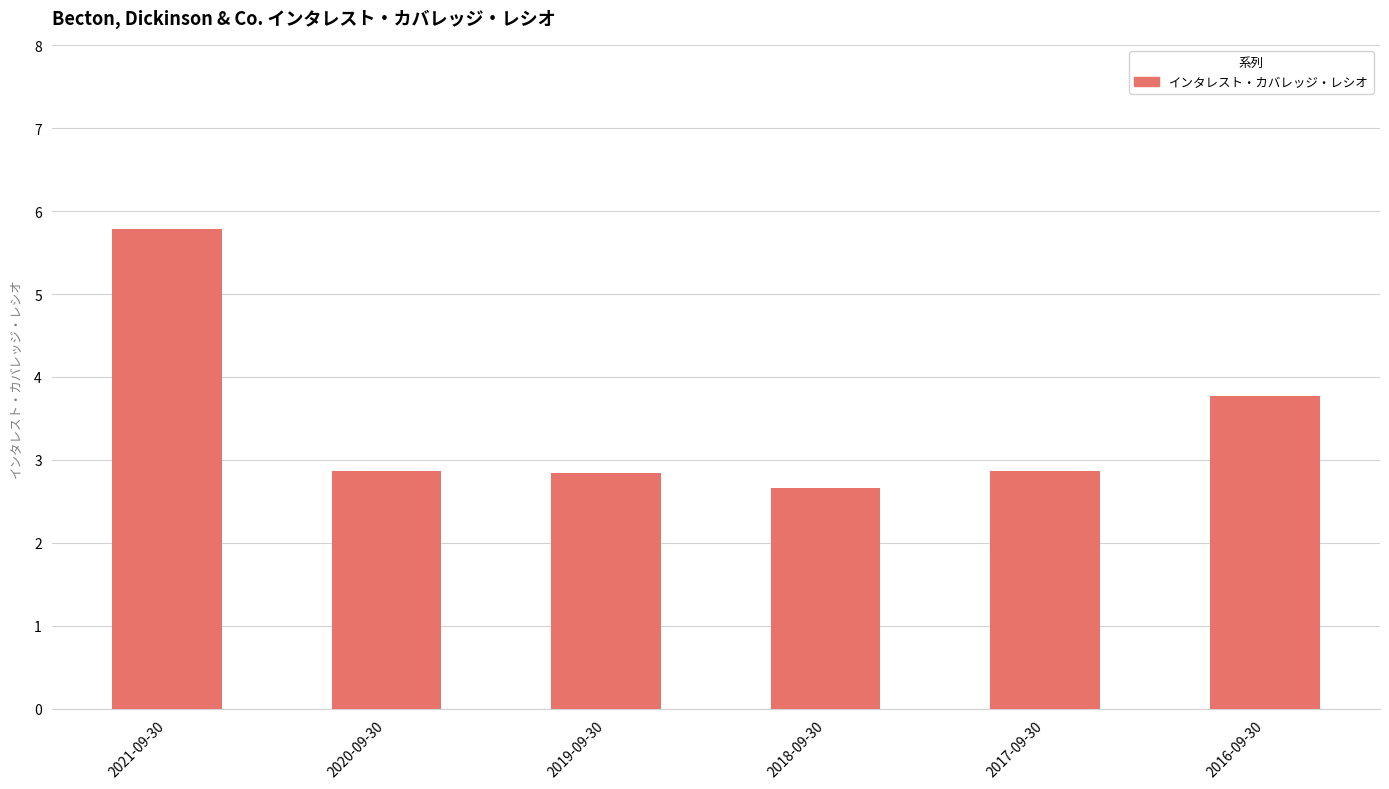

Where is the data nearest to the value 4?

2016-09-30